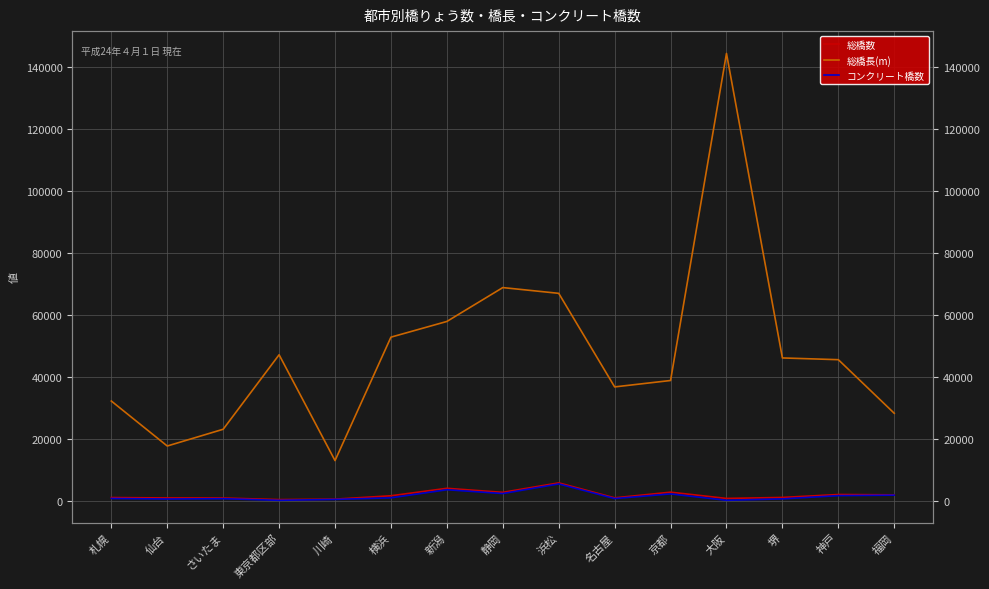

Reading left to right, what are all the values shown in this chart?

総橋数: 1123	1001	979	467	614	1700	4104	2805	5859	1035	2859	841	1161	2104	2003
総橋長(m): 32222	17731	23129	47128	13036	52803	57860	68774	66922	36773	38838	144207	46104	45544	28274
コンクリート橋数: 832	651	754	233	525	1042	3640	2417	5514	802	2299	240	696	1747	1897